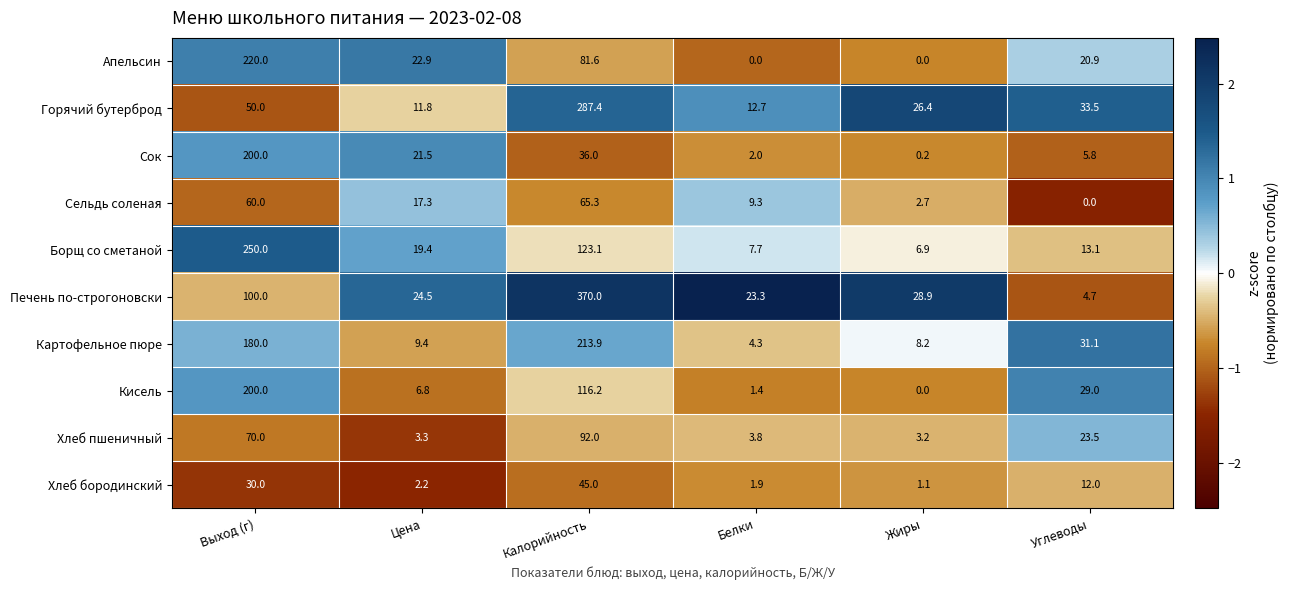

What is the sum of the Борщ со сметаной values at Выход (г) and Белки?

257.7